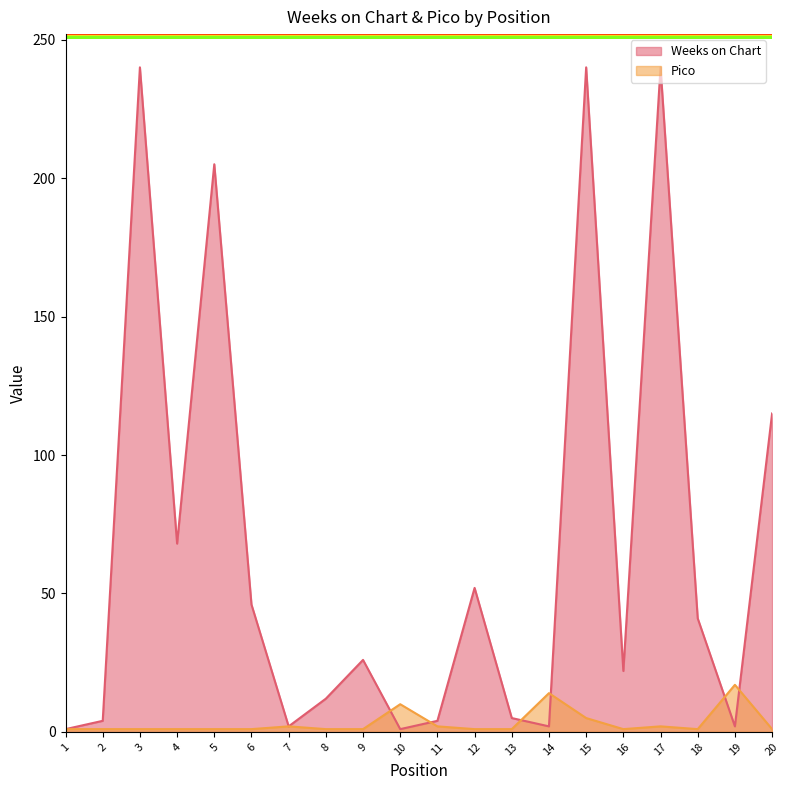

Between 19 and 9, which is larger?

9